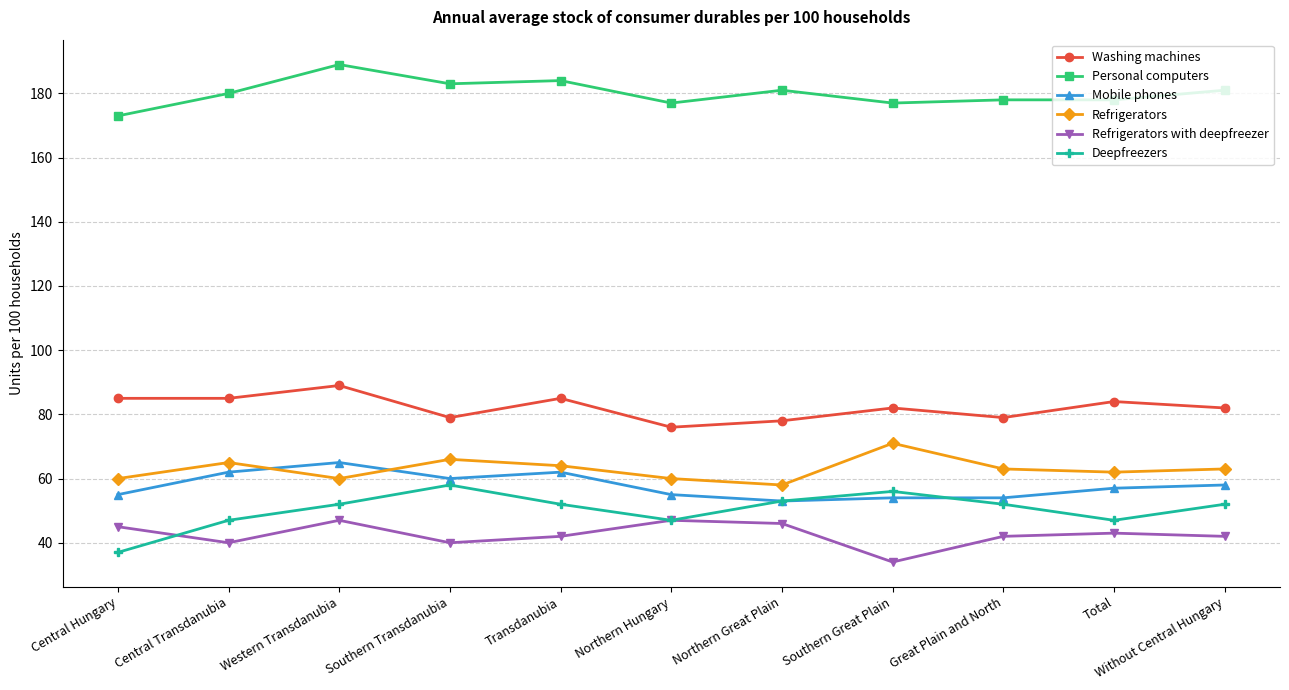

At which label does Washing machines reach its peak?

Western Transdanubia